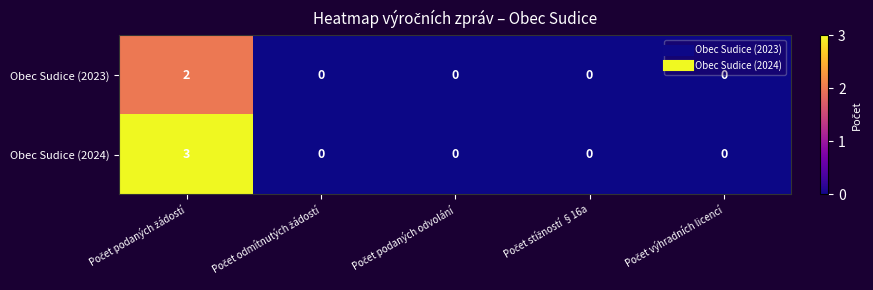

Rank the series by their average value, from lowest to highest.

Obec Sudice (2023), Obec Sudice (2024)